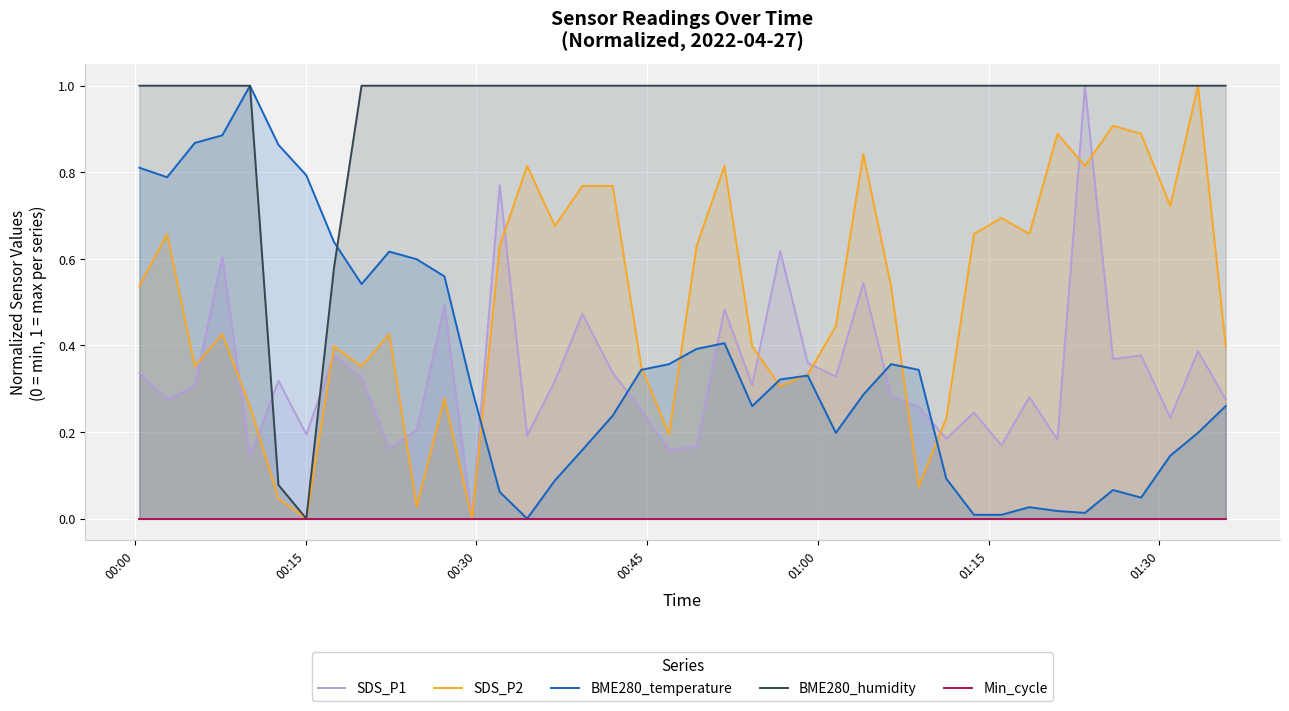

In SDS_P2, how many points are higher than both neighbors (excluding endpoints)?

12